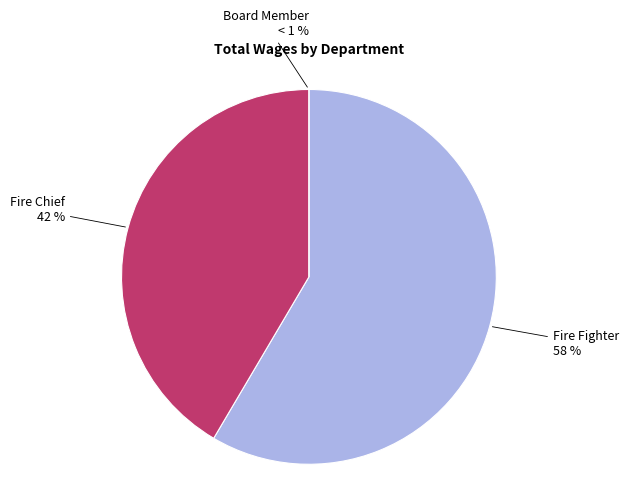

What is the largest slice in the pie chart?

Fire Fighter